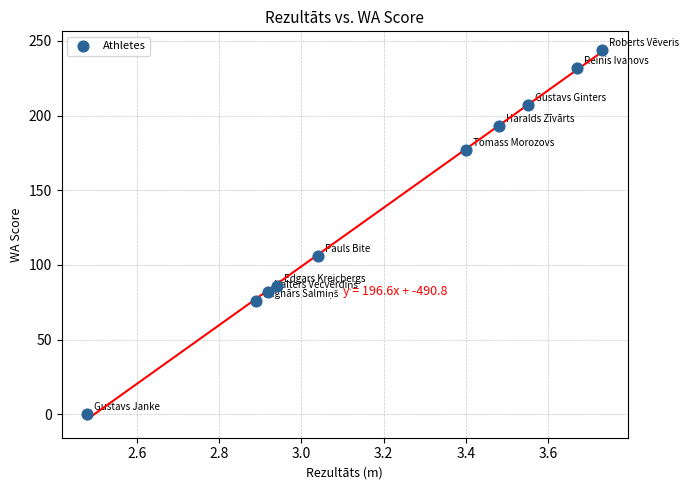

What is the average Y value?

140